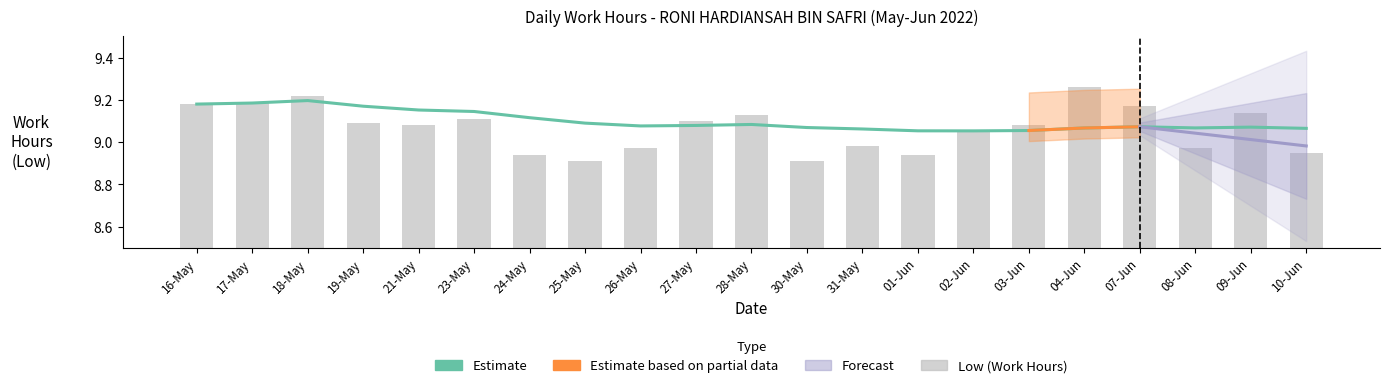

Which series has the largest range (max minus min)?

Low (Work Hours)